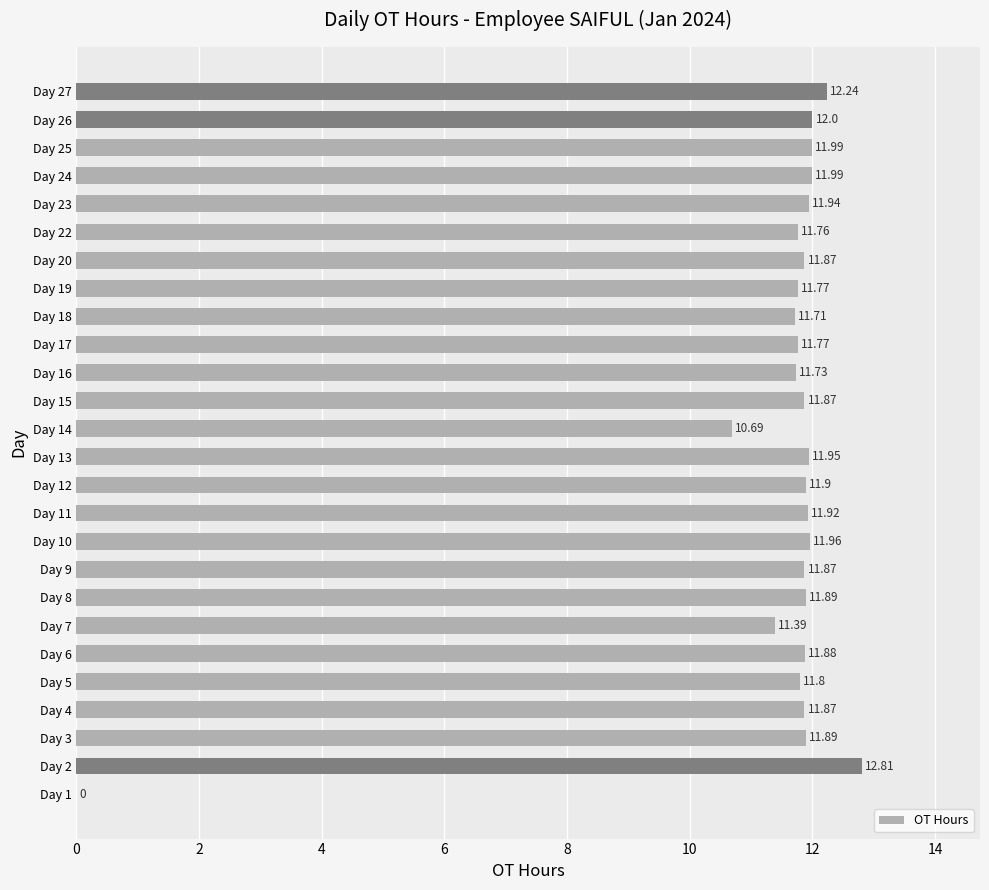

What is the sum of all values?

296.5